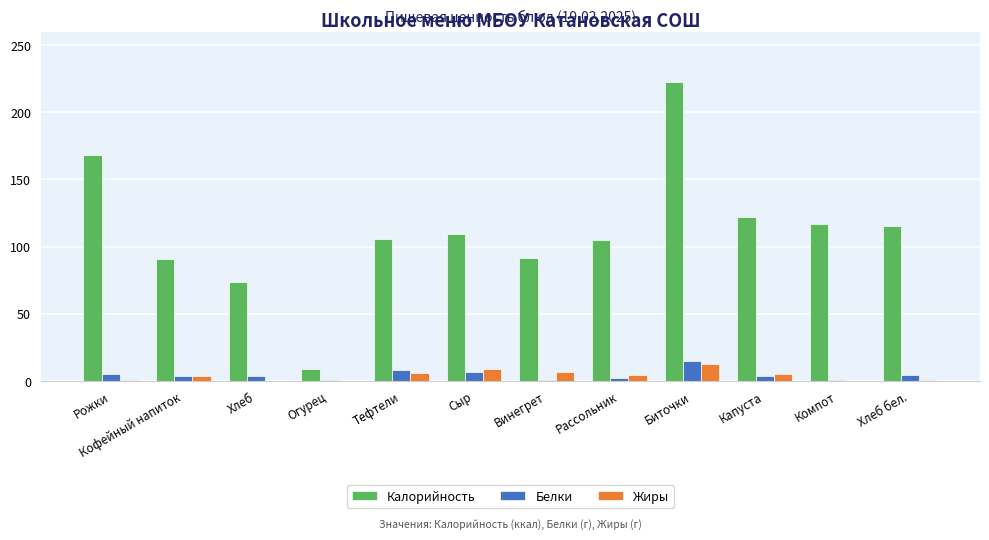

Which series has the largest total across all categories?

Калорийность